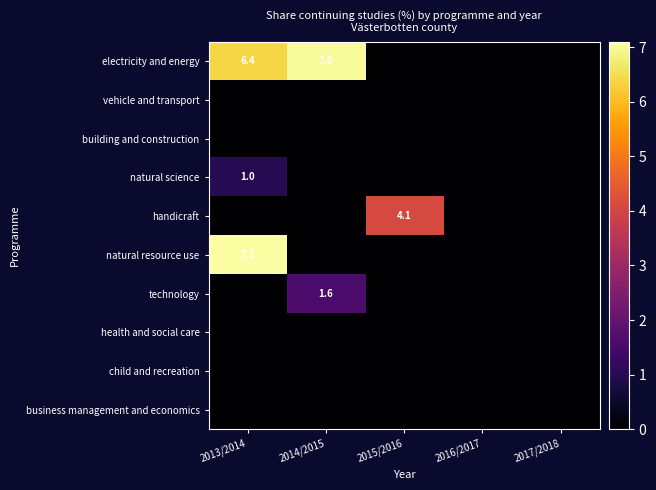

At how many categories does at least one series exceed 2?

3